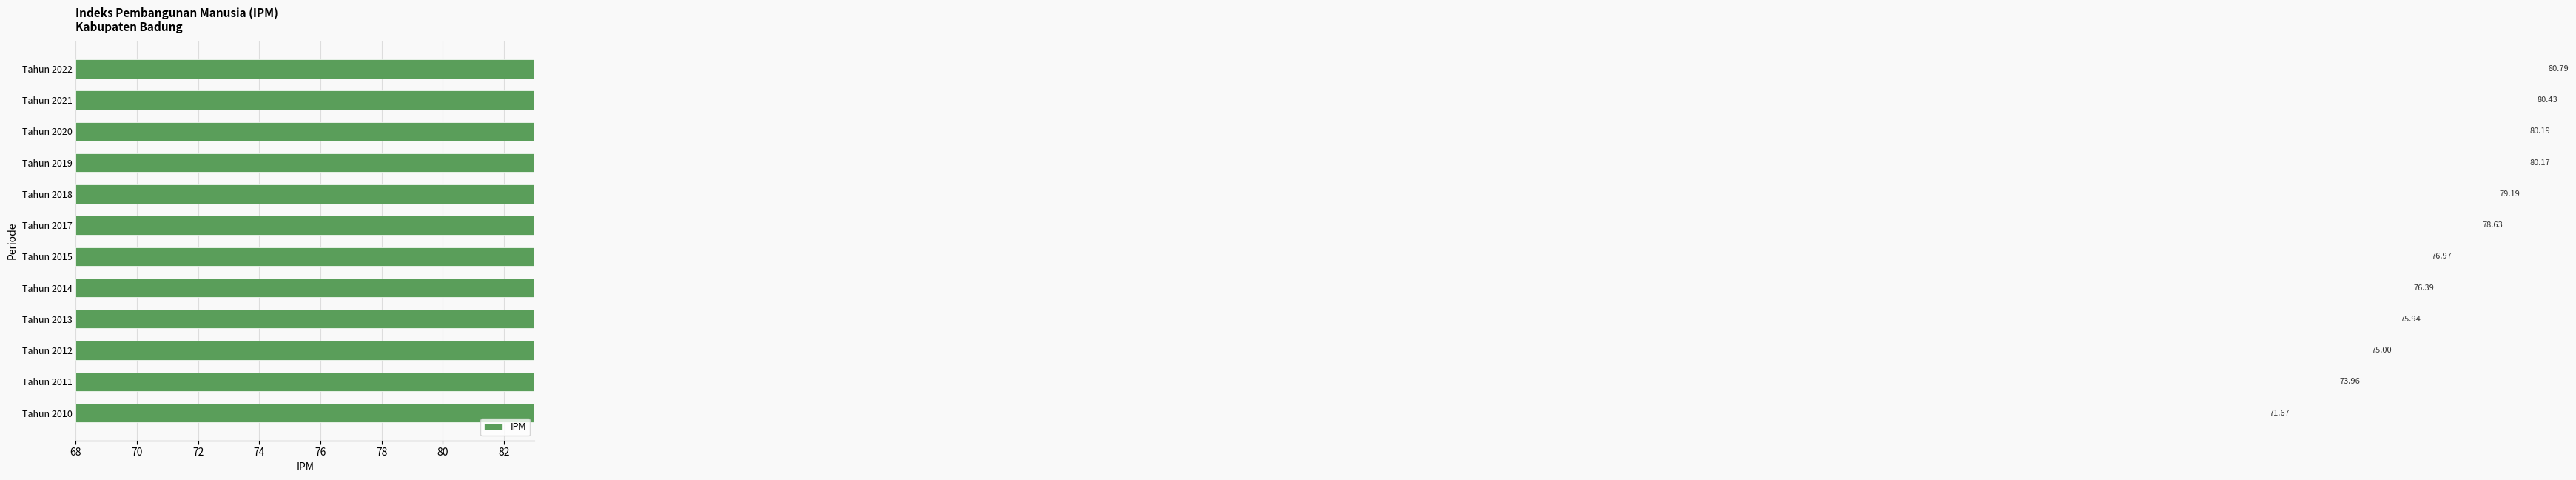

What position from the left is 68?

1